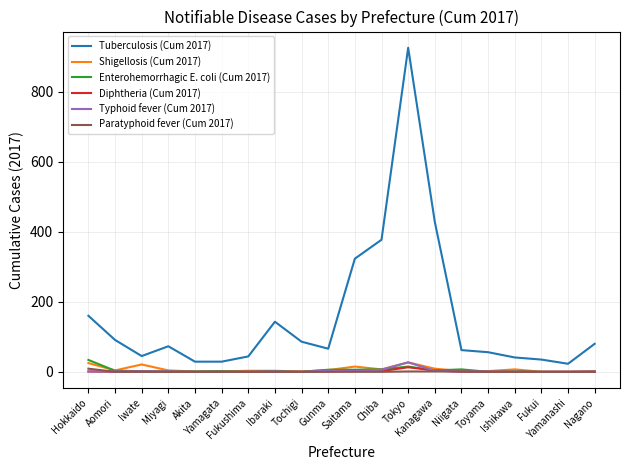

What is the maximum value for Typhoid fever (Cum 2017)?

27